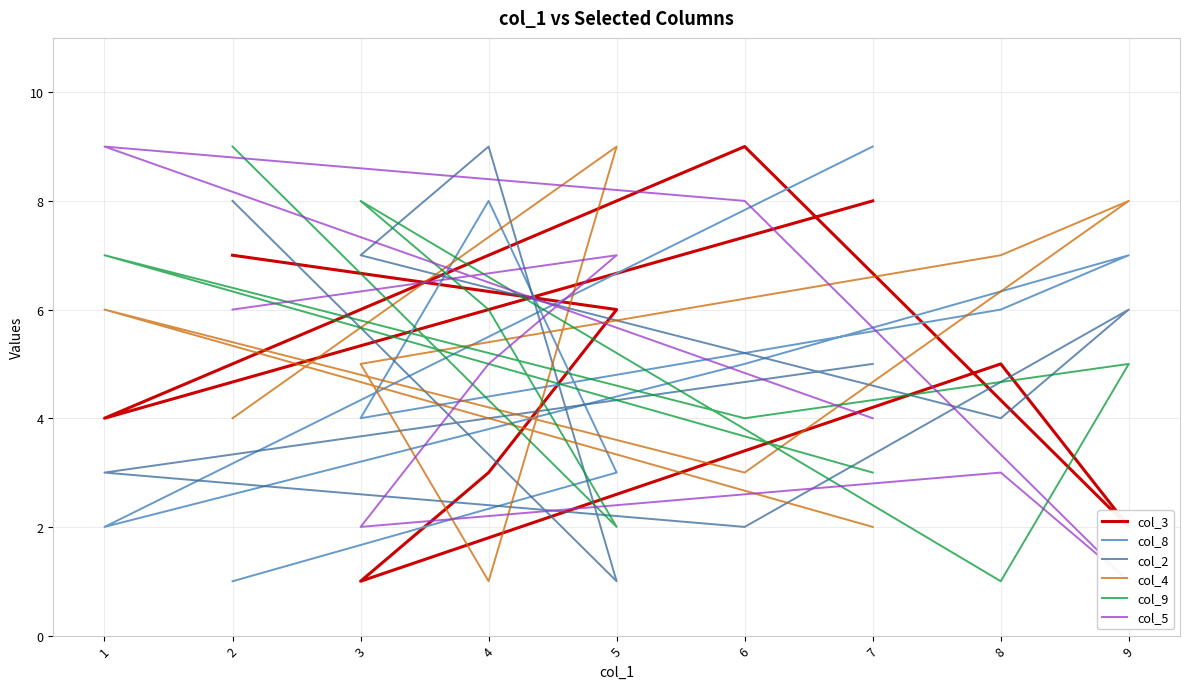

Which series has the largest range (max minus min)?

col_3